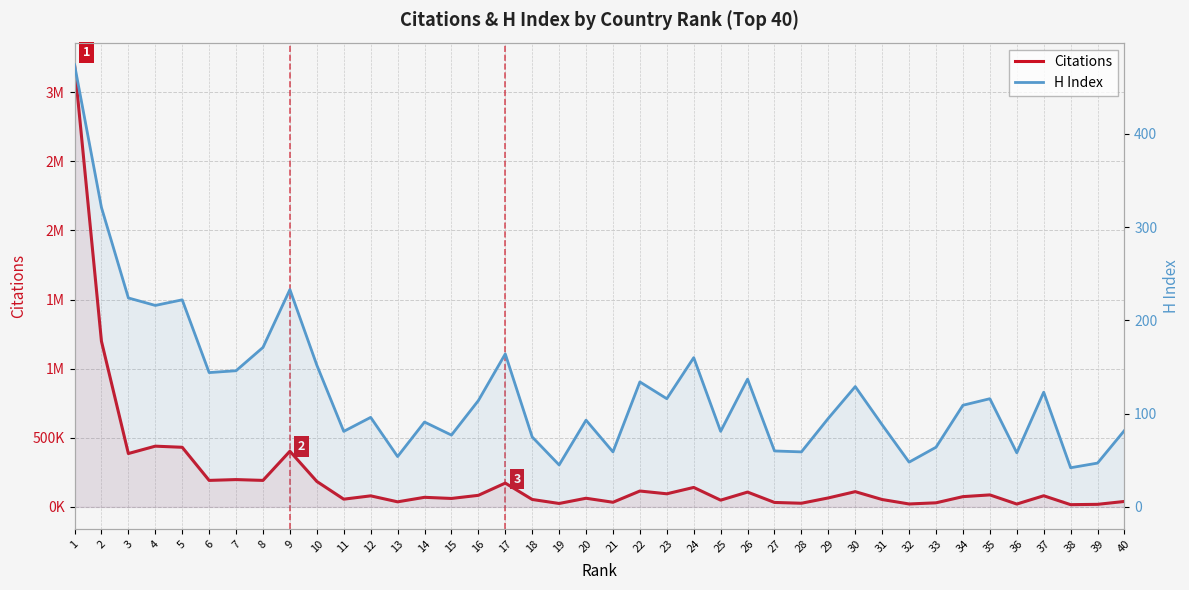

Reading left to right, transcribe all the data shown in this chart.

Citations: 3198175	1198302	386145	439420	431399	191877	197737	191881	402812	184418	56074	80153	36900	69492	61267	83886	172448	53937	24971	62747	33754	115004	94998	140968	48937	107365	32407	26647	65131	110434	53477	21354	29757	74428	86966	20867	80761	16358	18738	39634
H Index: 474	321	224	216	222	144	146	171	233	152	81	96	54	91	77	114	164	75	45	93	59	134	116	160	81	137	60	59	95	129	88	48	64	109	116	58	123	42	47	82